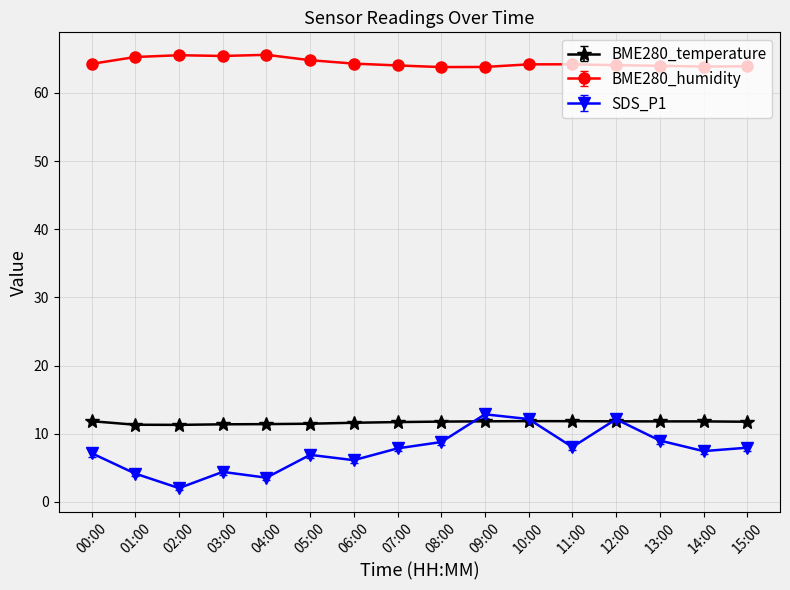

What is the approximate value of BME280_humidity at 11:00?

64.2